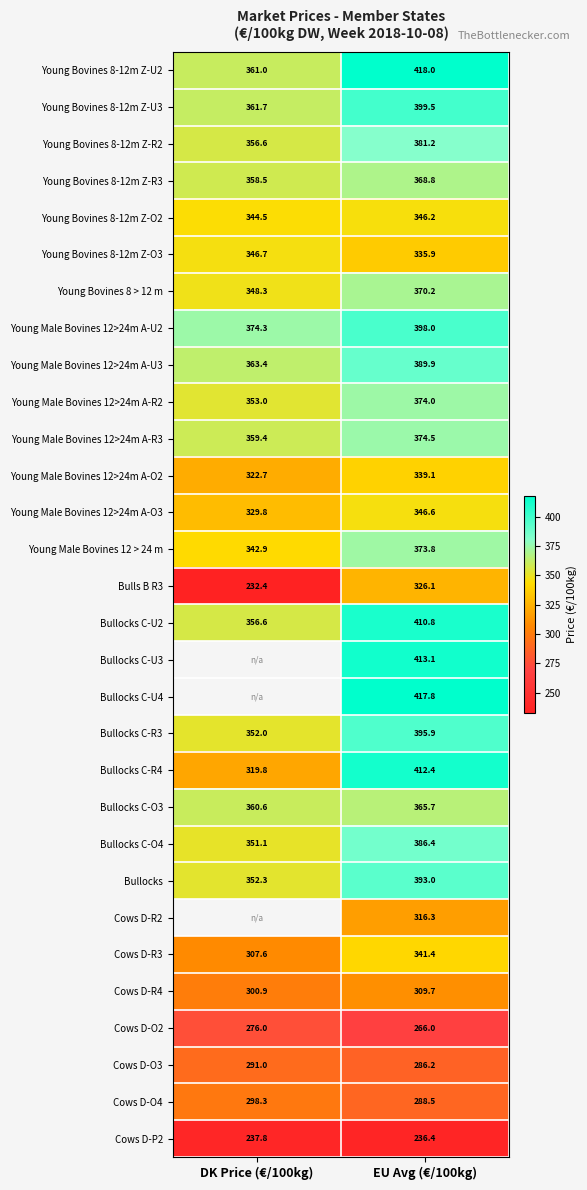

At how many categories does at least one series exceed 353?

2